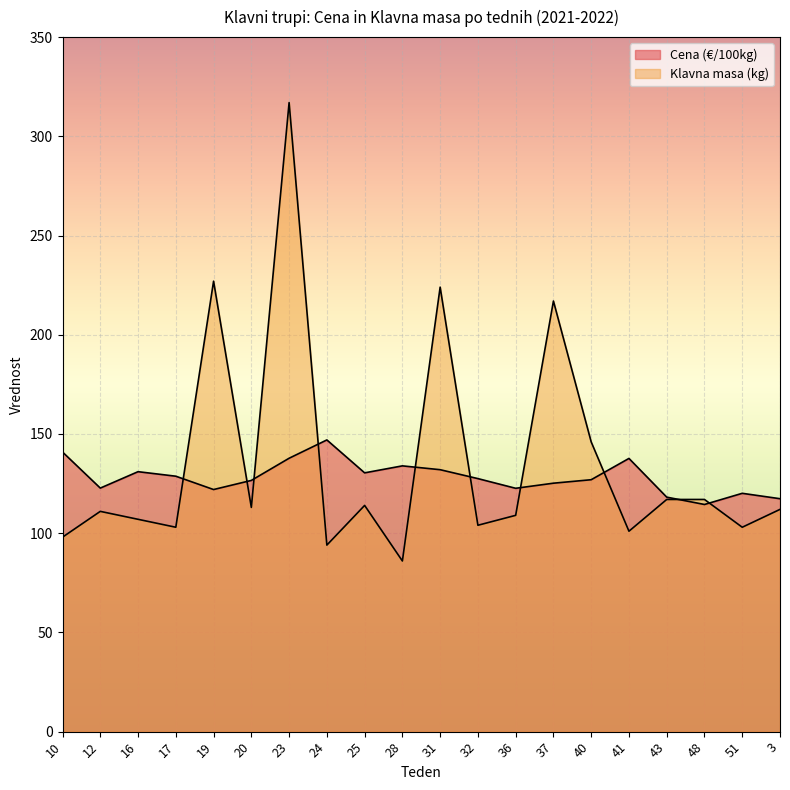

Reading right to left, extract all data points from this chart.

Cena (€/100kg): 117.4	120.1	114.5	118.2	137.7	127.0	125.2	122.6	127.5	132.0	133.9	130.4	147.0	137.8	126.6	122.0	128.7	131.0	122.7	140.9
Klavna masa (kg): 112.0	103.0	117.0	117.0	101.0	146.0	217.0	109.0	104.0	224.0	86.0	114.0	94.0	317.0	113.0	227.0	103.0	107.0	111.0	98.0